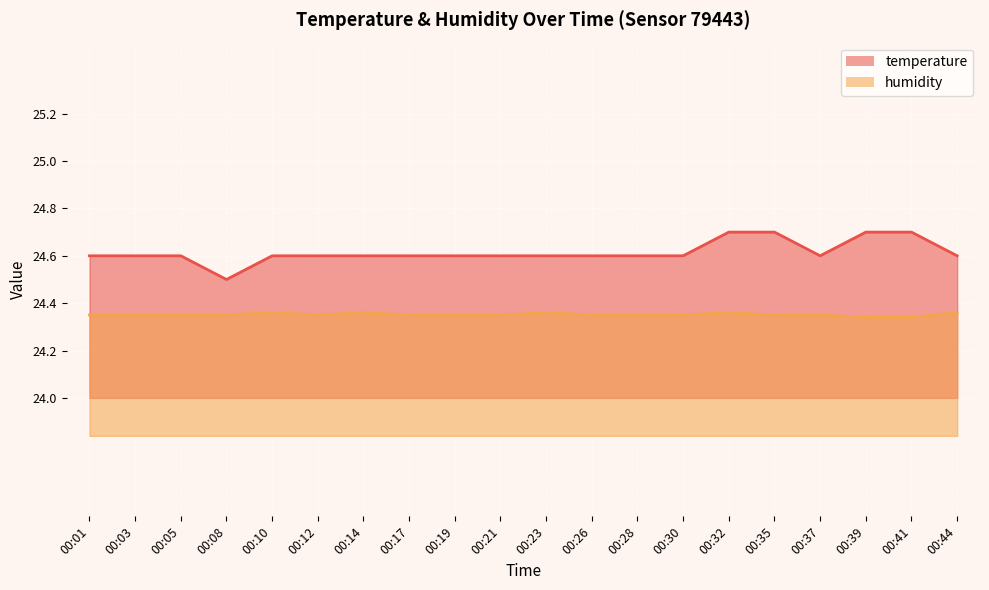

Rank the categories by humidity value from lowest to highest.

00:39, 00:41, 00:01, 00:03, 00:05, 00:08, 00:12, 00:17, 00:19, 00:21, 00:26, 00:28, 00:30, 00:35, 00:37, 00:10, 00:14, 00:23, 00:32, 00:44